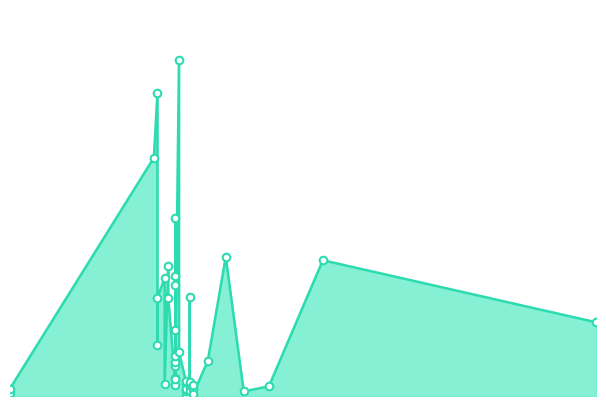

Which has a higher value, 11.04.2016 or 08.04.2016?

08.04.2016